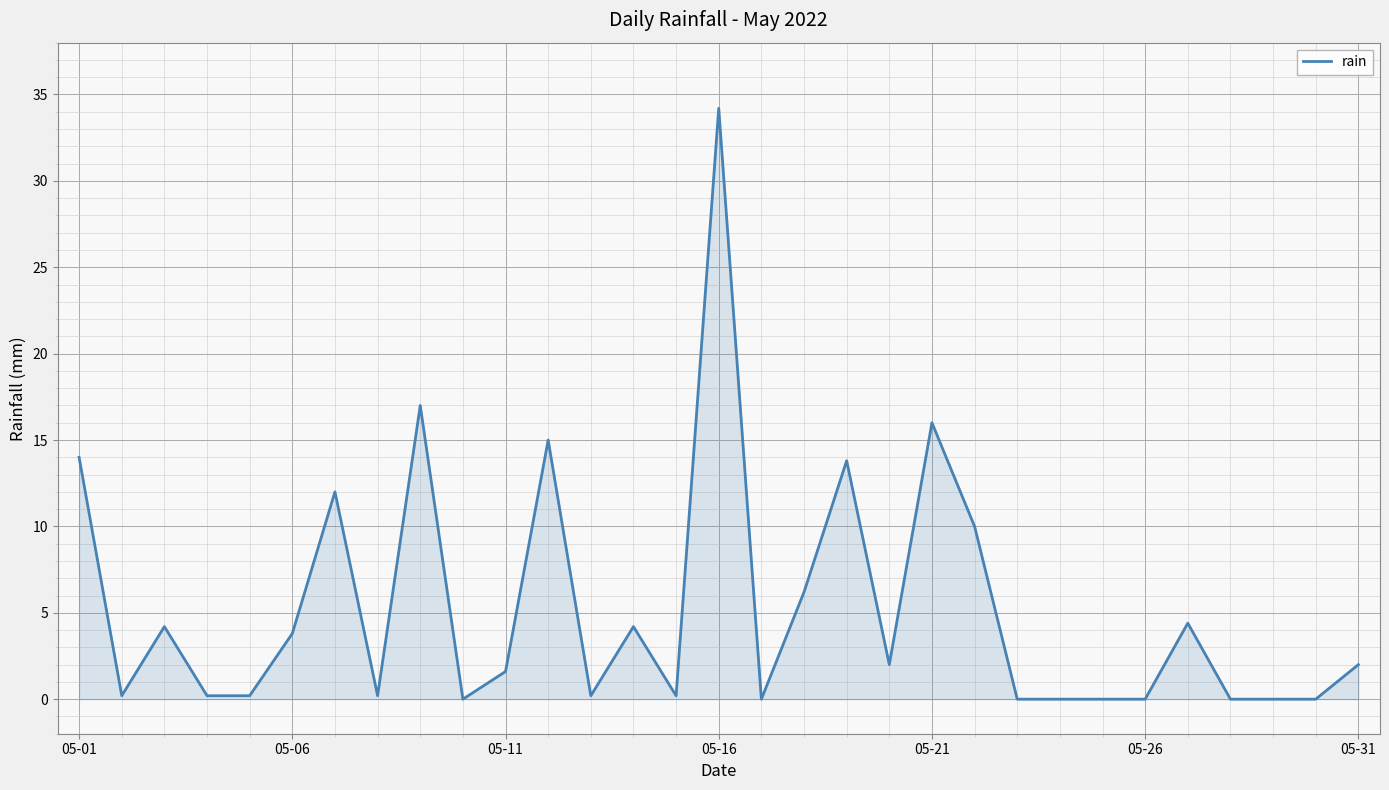

What is the difference between the maximum and minimum values?

34.2